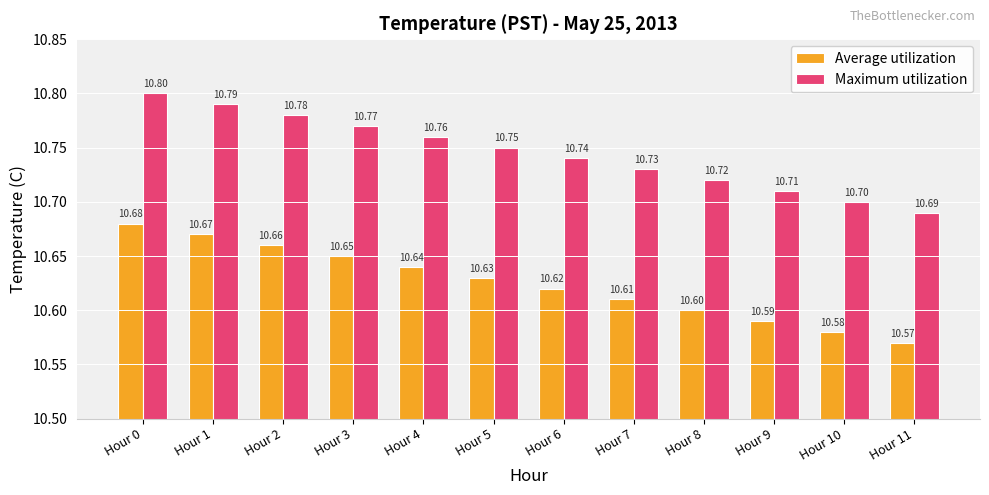

Reading right to left, list all the values displayed in this chart.

Average utilization: 10.6	10.6	10.6	10.6	10.6	10.6	10.6	10.6	10.7	10.7	10.7	10.7
Maximum utilization: 10.7	10.7	10.7	10.7	10.7	10.7	10.8	10.8	10.8	10.8	10.8	10.8